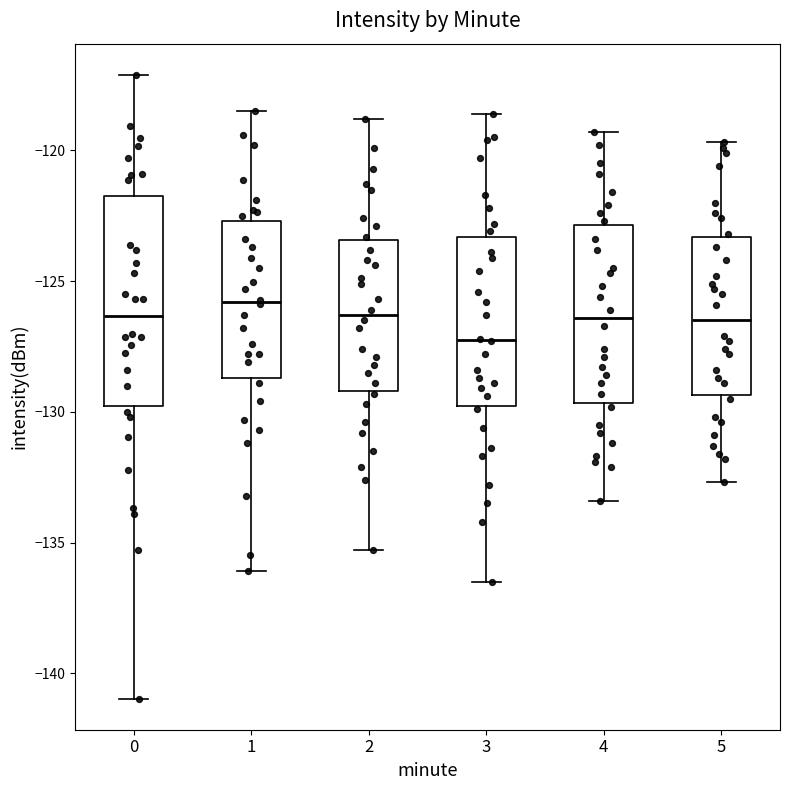

Where does the median line of the box at x = 4 sit on the y-axis? The values are not printed on the chart, so give them approximately, as read against the axis.

-126.5